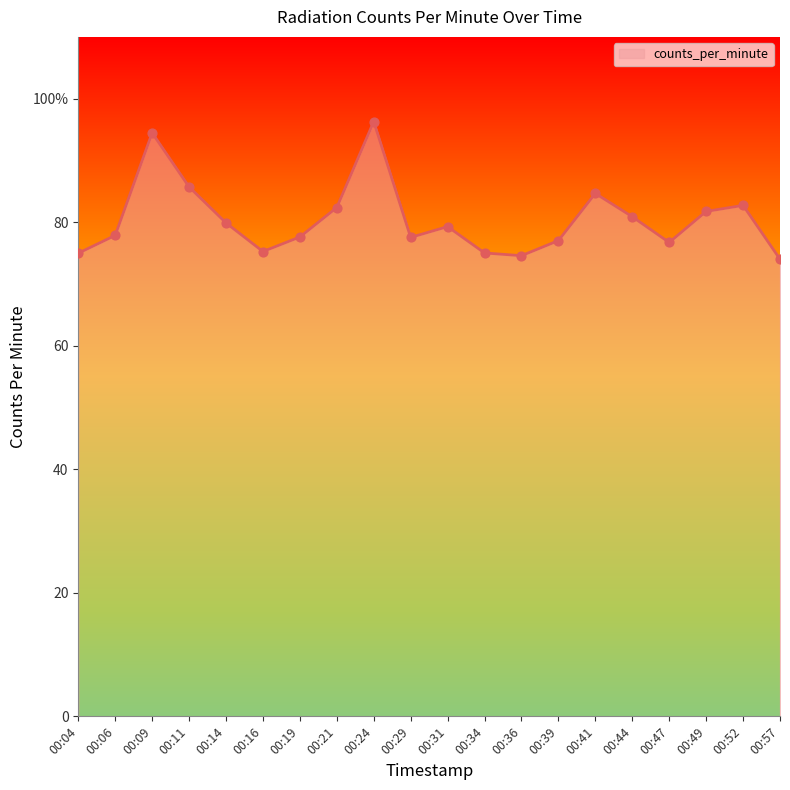

Between 00:57 and 00:21, which is larger?

00:21